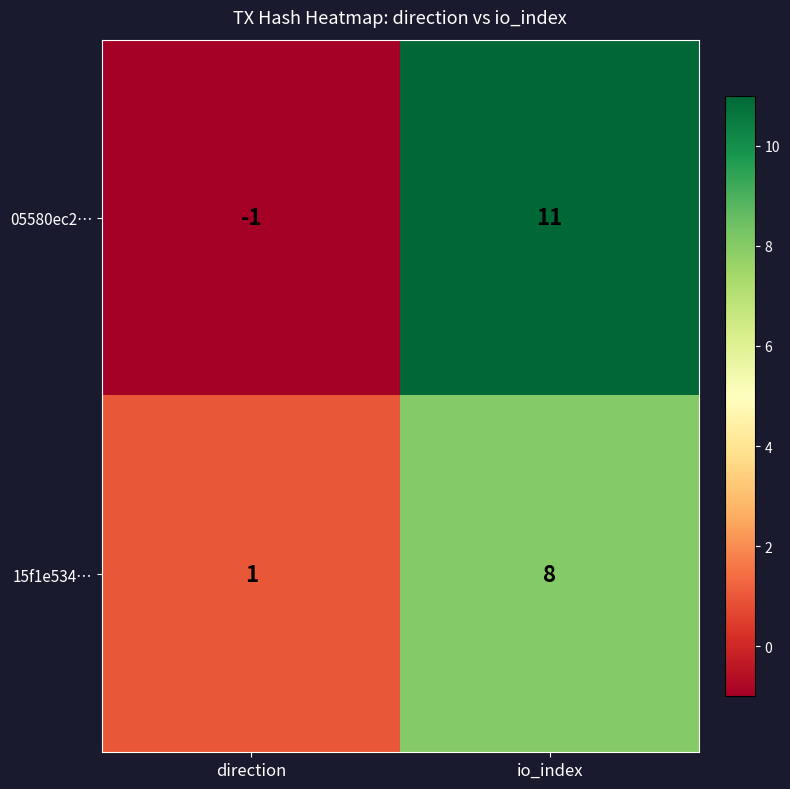

Reading left to right, transcribe all the data shown in this chart.

05580ec2…: direction=-1	io_index=11
15f1e534…: direction=1	io_index=8